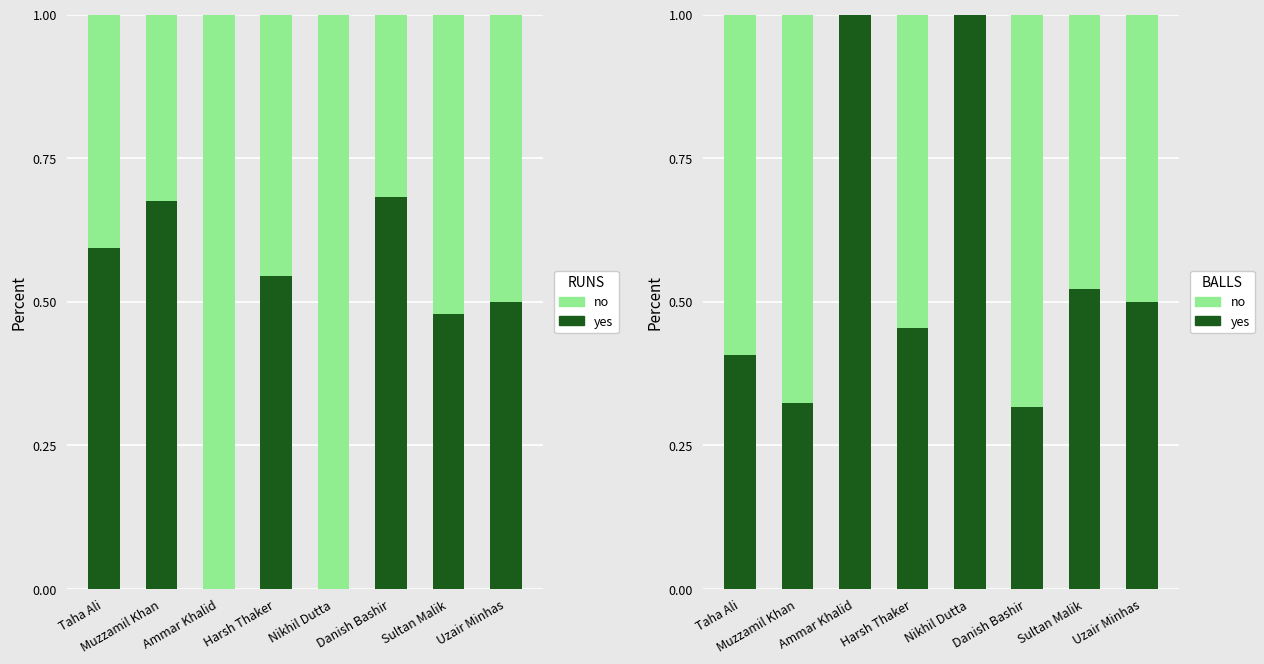

Which series changed the most between Ammar Khalid and Uzair Minhas?

yes